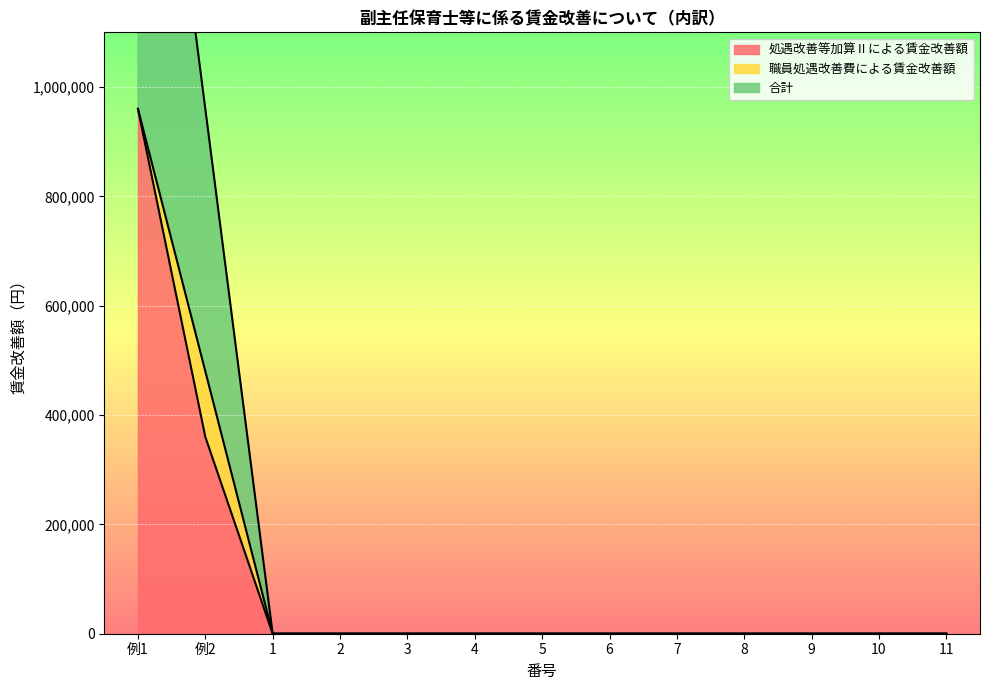

The value of 処遇改善等加算Ⅱによる賃金改善額 at 8 is -585504. True or false?

False